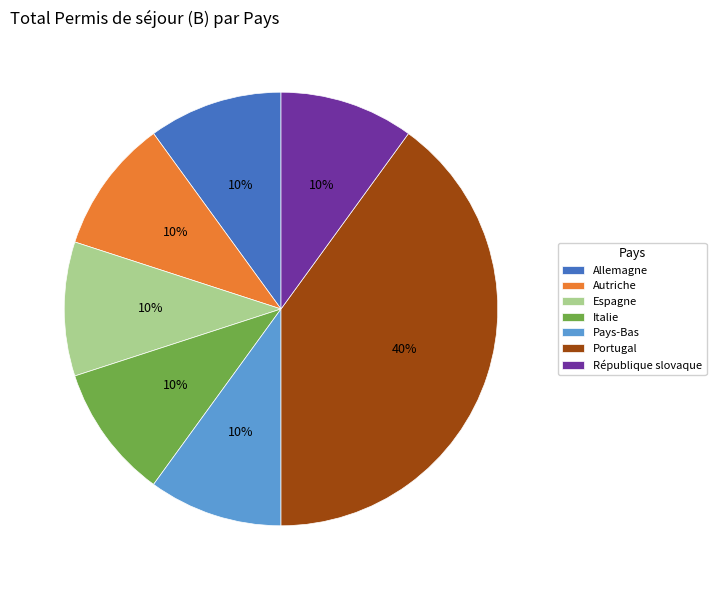

What is the largest slice in the pie chart?

Portugal